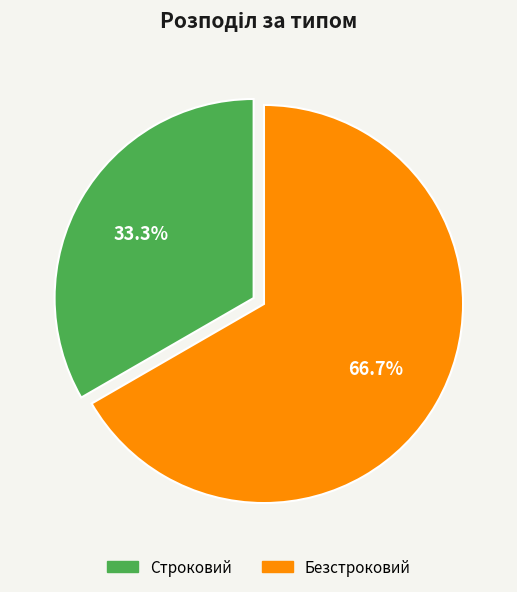

Does Строковий account for over 50% of the chart?

No